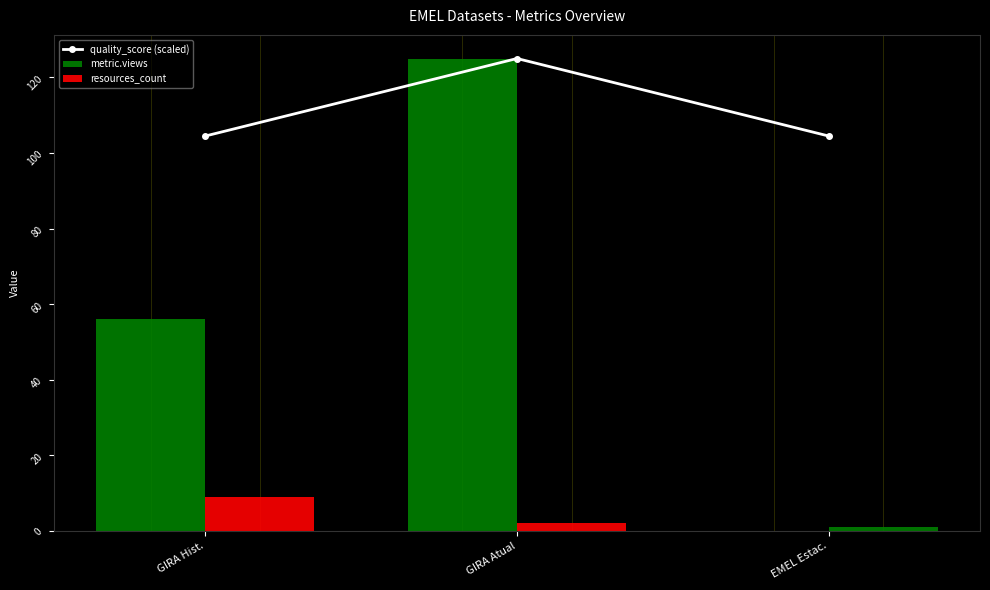

What position from the right is EMEL Estac.?

1